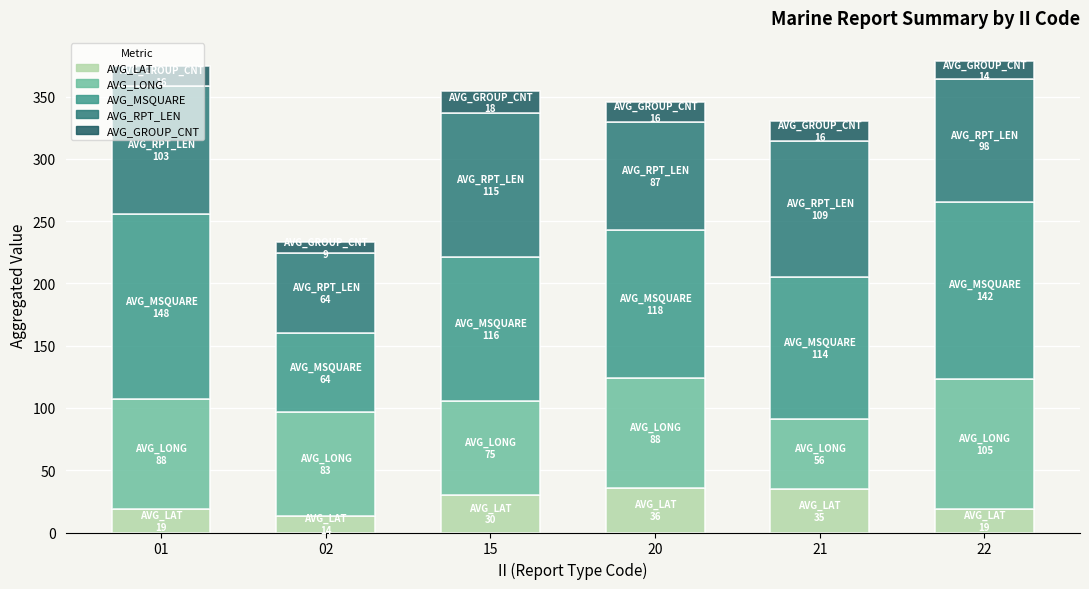

What is the total value across all series at 21?

330.4